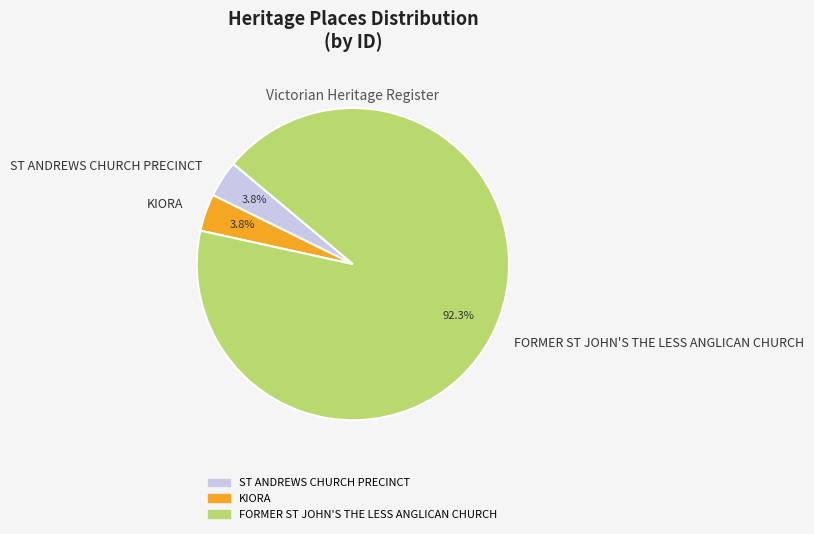

To the nearest percent, what portion does KIORA represent?

4%